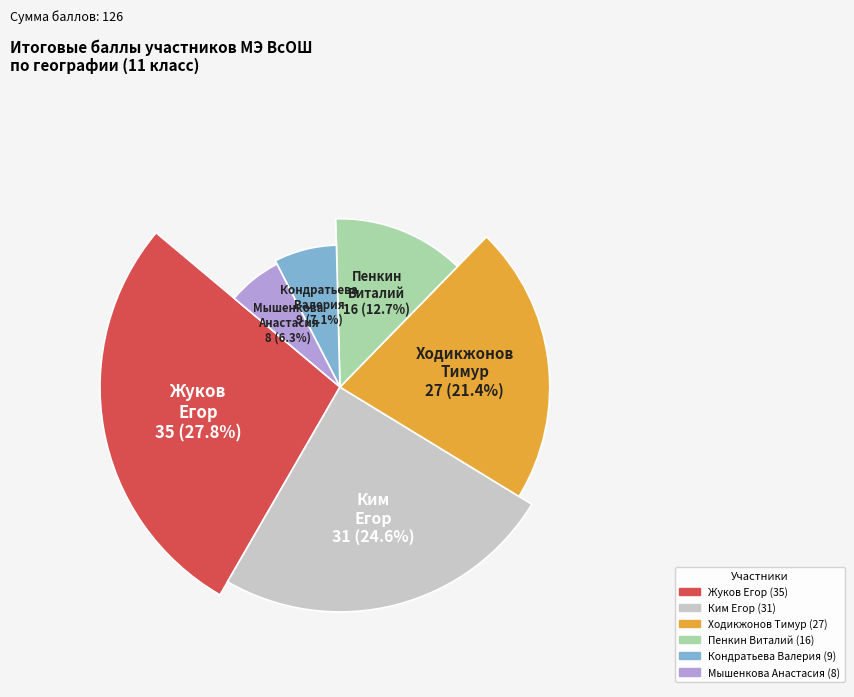

True or false: Ходикжонов Тимур (27) accounts for 21% of the total.

True